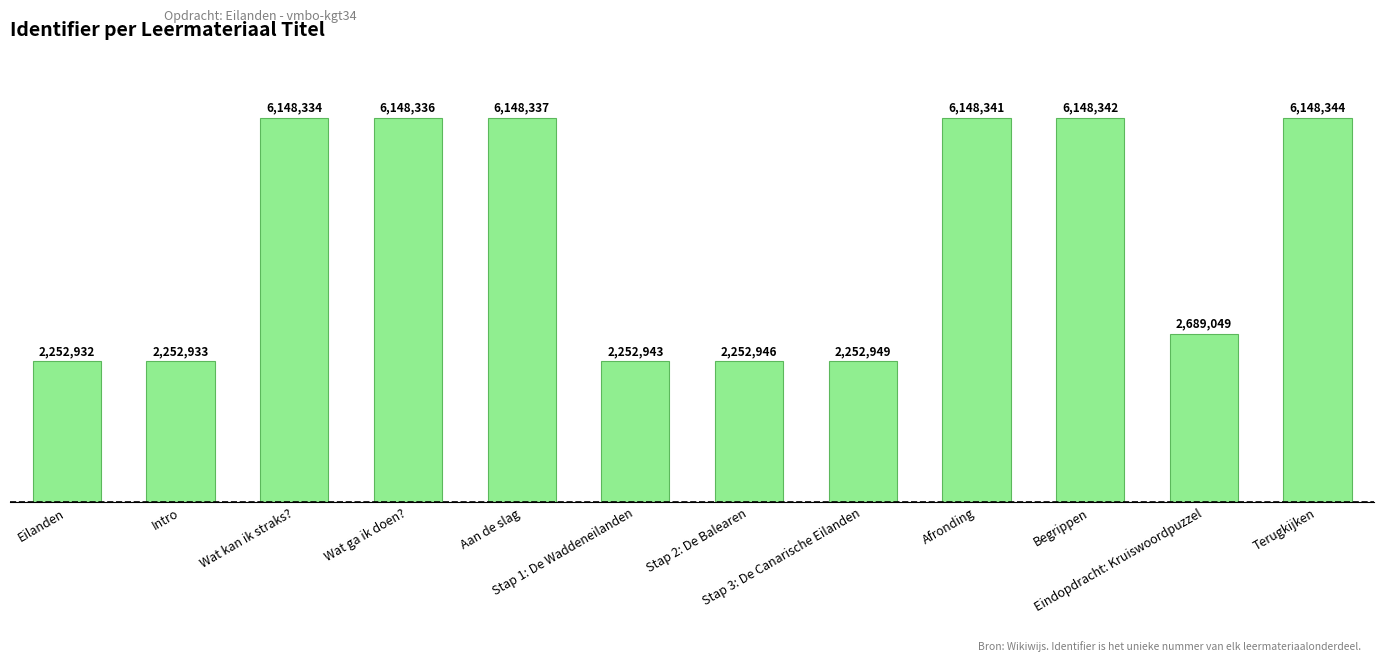

Does the chart contain stacked bars?

No